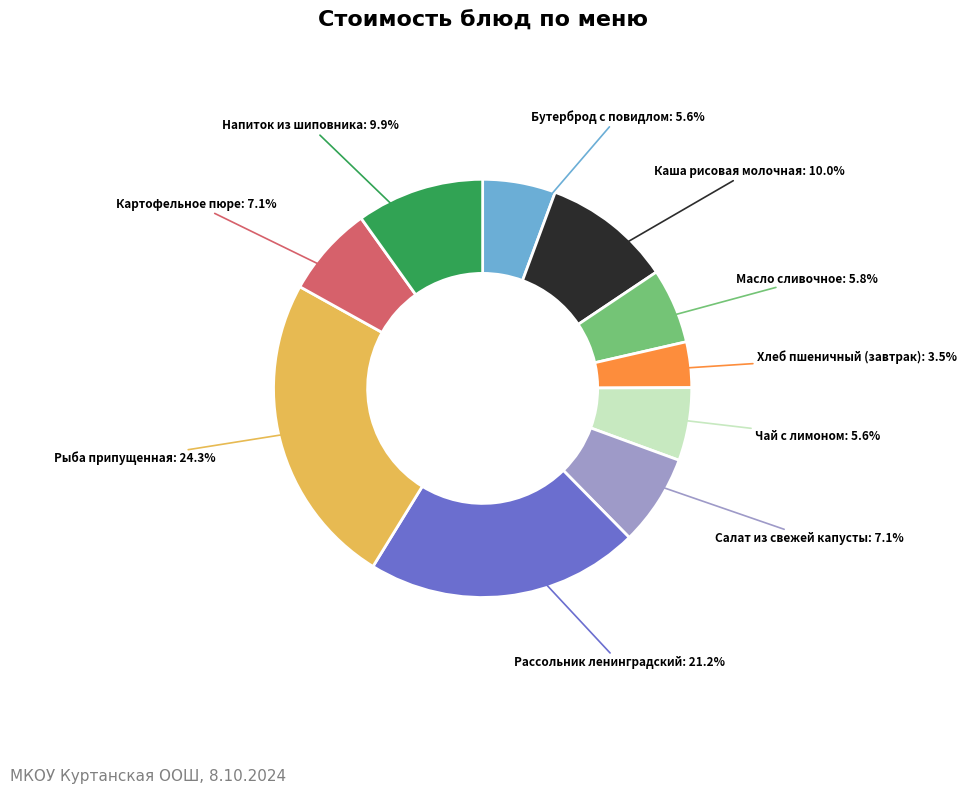

To the nearest percent, what is the difference between the largest and smallest slice percentages?

21%